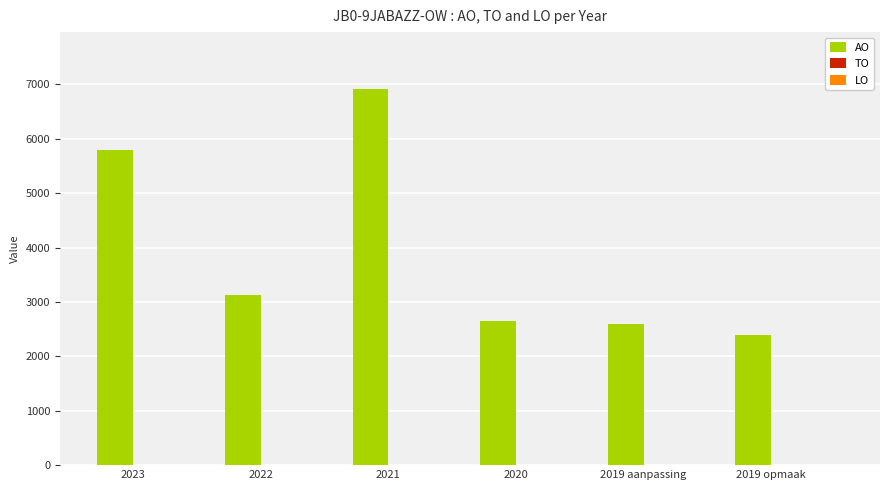

At which category does the chart reach its peak across all series?

2021